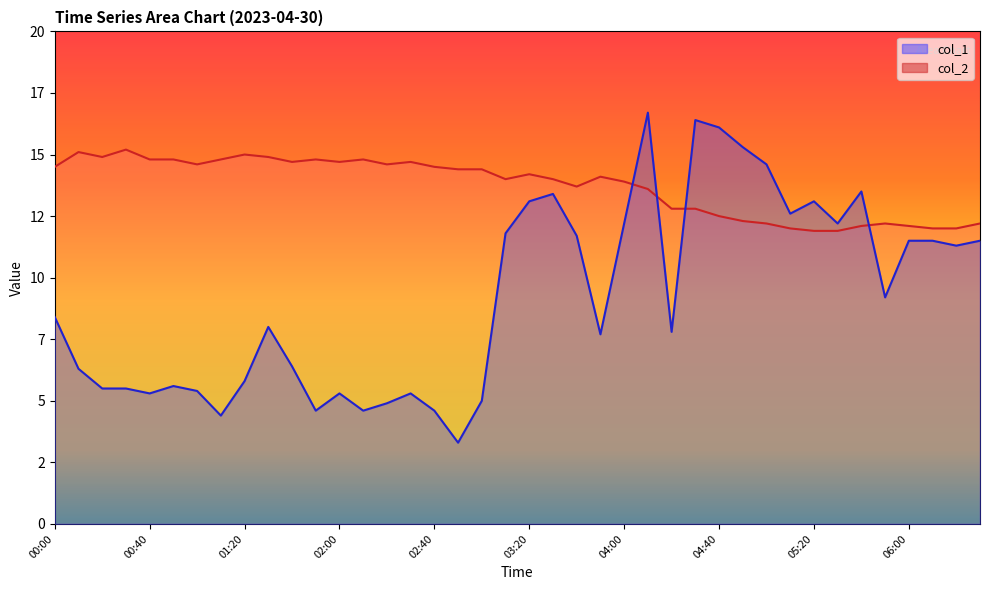

What position from the left is 06:00?

37